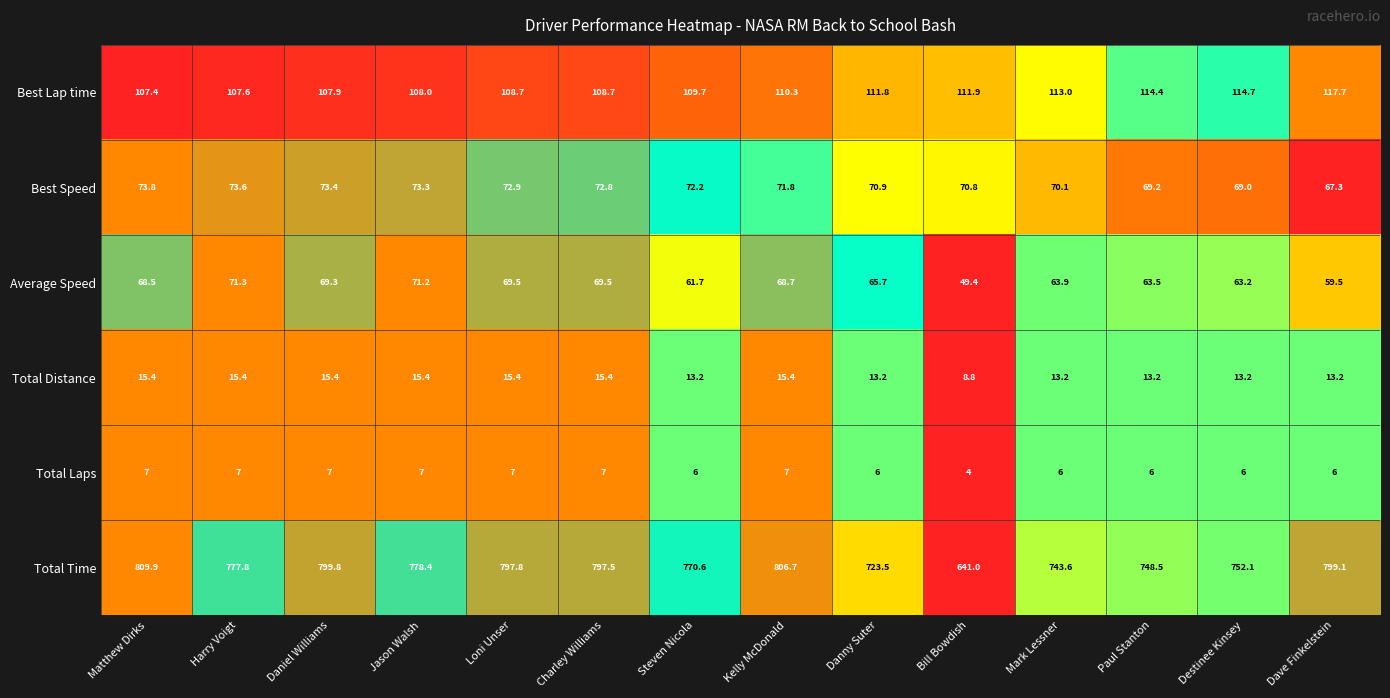

At which label is Average Speed closest to 60?

Dave Finkelstein